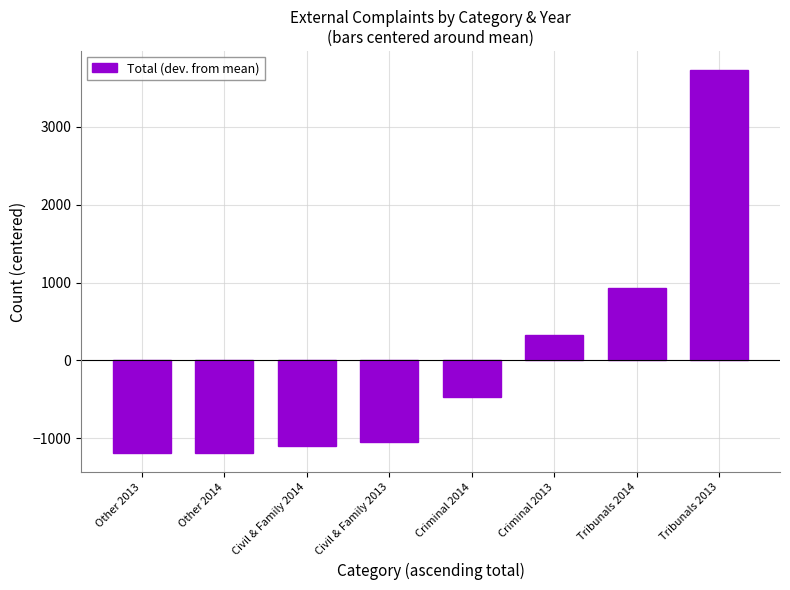

What is the smallest value displayed?

-1188.4